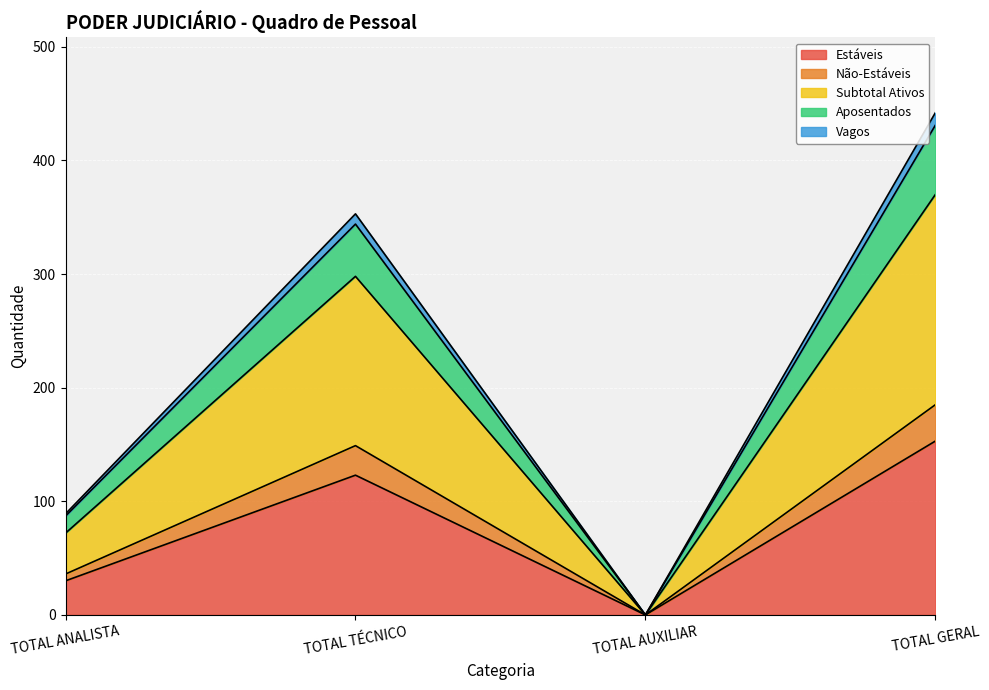

What is the total value across all series at TOTAL GERAL?

442